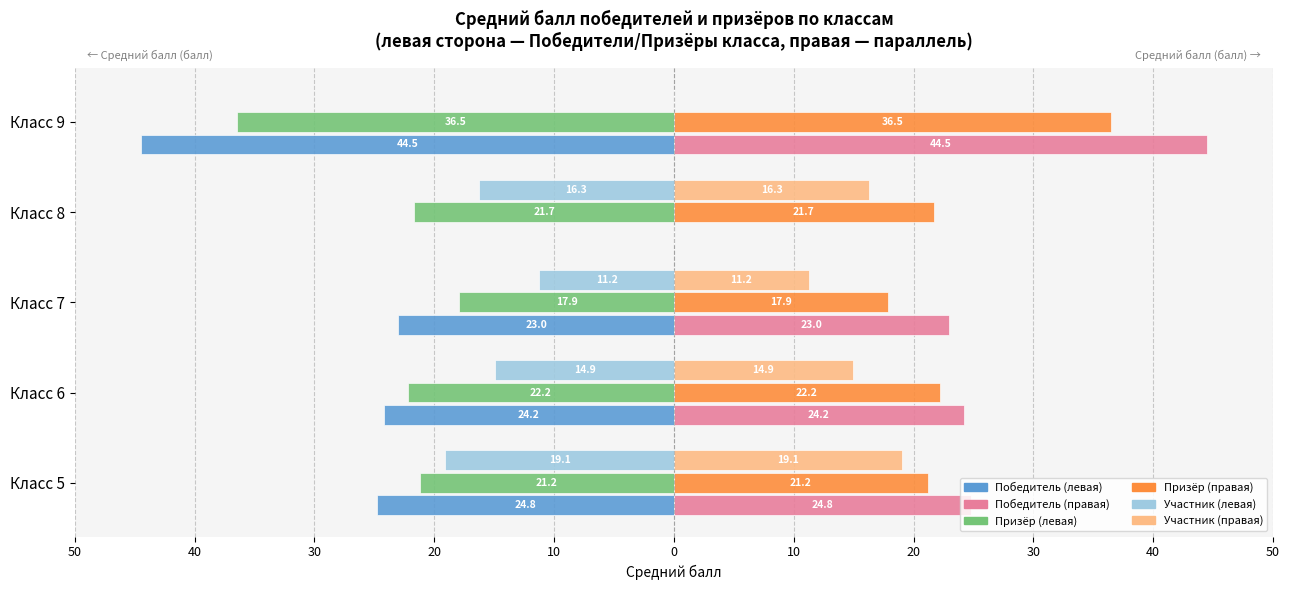

Does the chart contain any negative values?

Yes